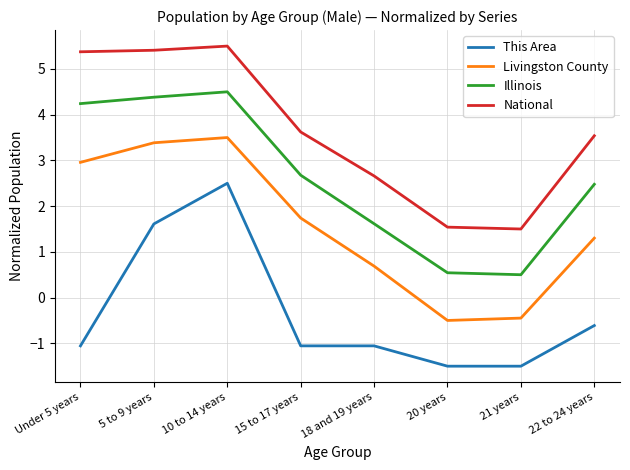

Reading left to right, list all the values displayed in this chart.

This Area: -1.1	1.6	2.5	-1.1	-1.1	-1.5	-1.5	-0.6
Livingston County: 3.0	3.4	3.5	1.7	0.7	-0.5	-0.4	1.3
Illinois: 4.2	4.4	4.5	2.7	1.6	0.5	0.5	2.5
National: 5.4	5.4	5.5	3.6	2.7	1.5	1.5	3.5